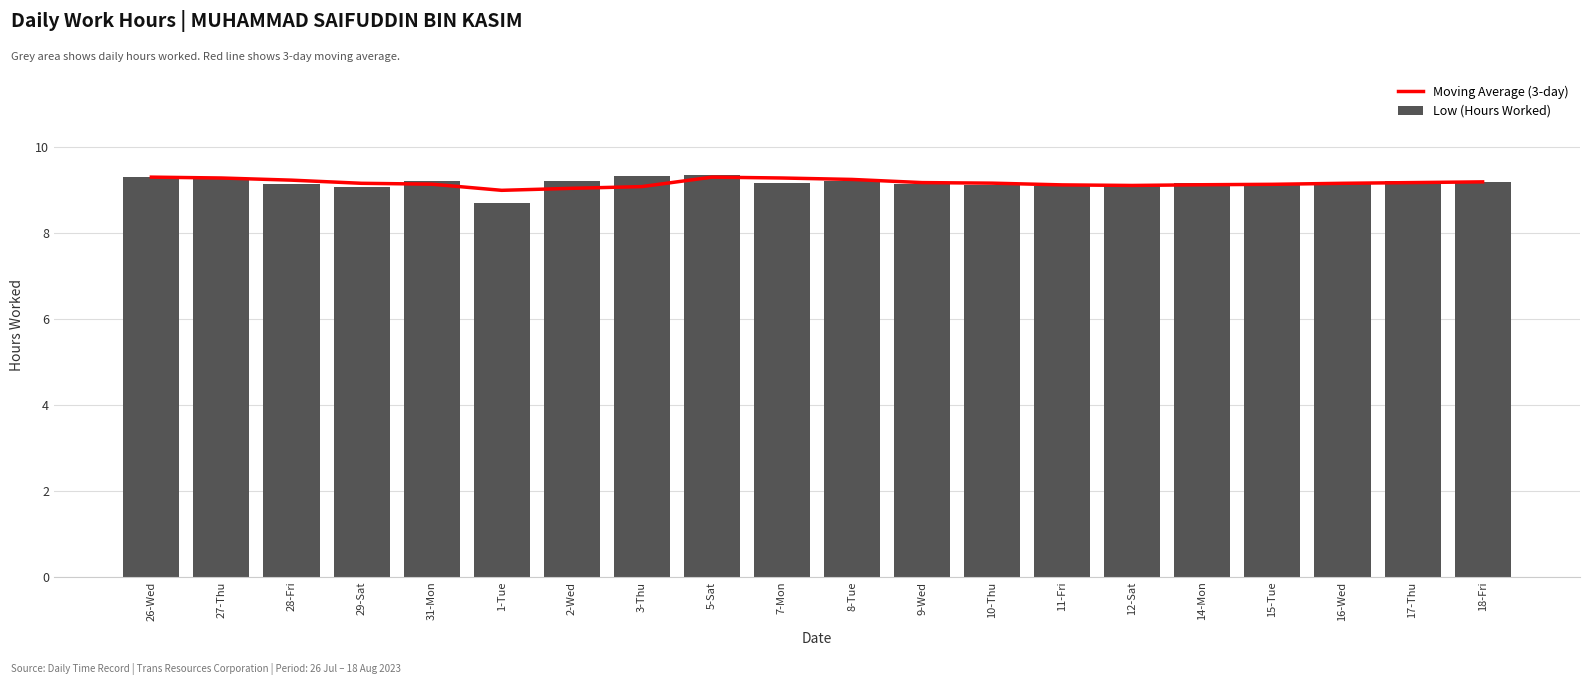

Rank the series at 8-Tue from lowest to highest value.

Low (Hours Worked), Moving Average (3-day)